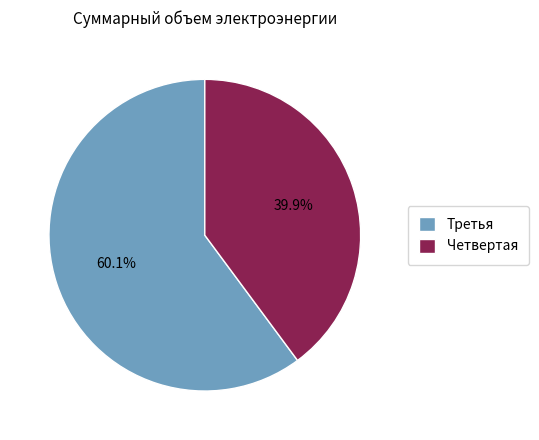

What percentage is the Третья slice, to the nearest percent?

60%